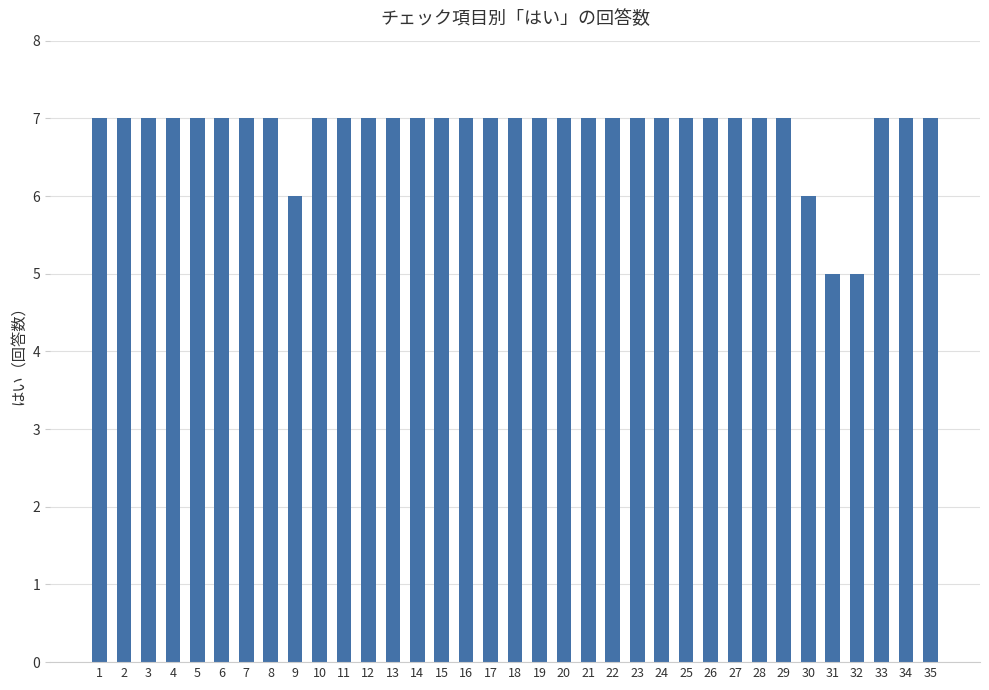

What is the difference between the maximum and minimum values?

2